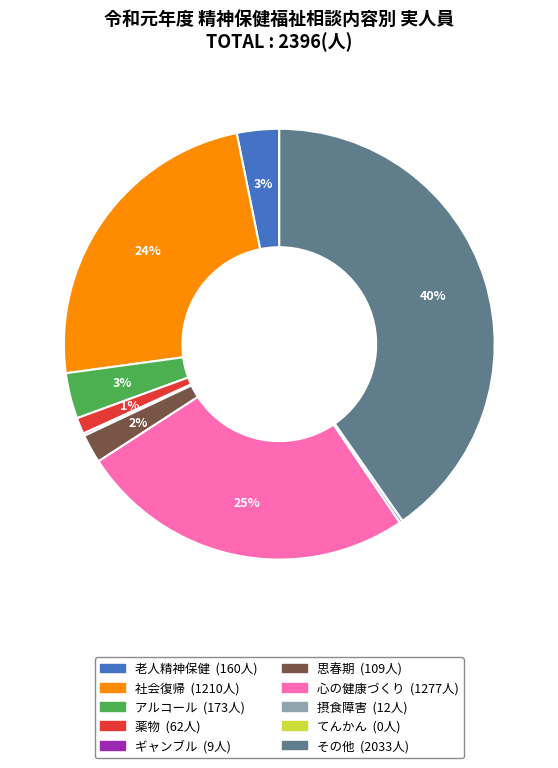

Is it true that その他 is 28% of the pie?

False